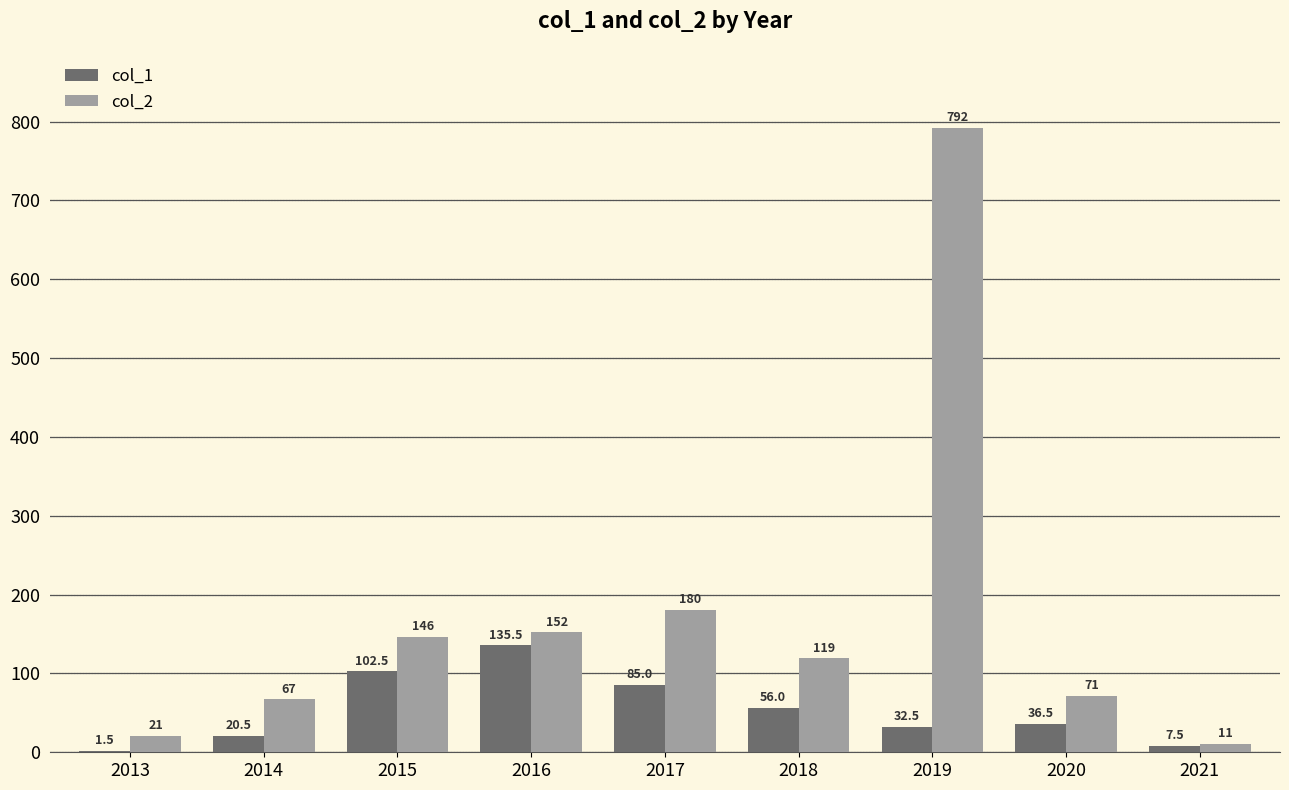

Is the value of col_1 at 2013 greater than the value of col_2 at 2014?

No